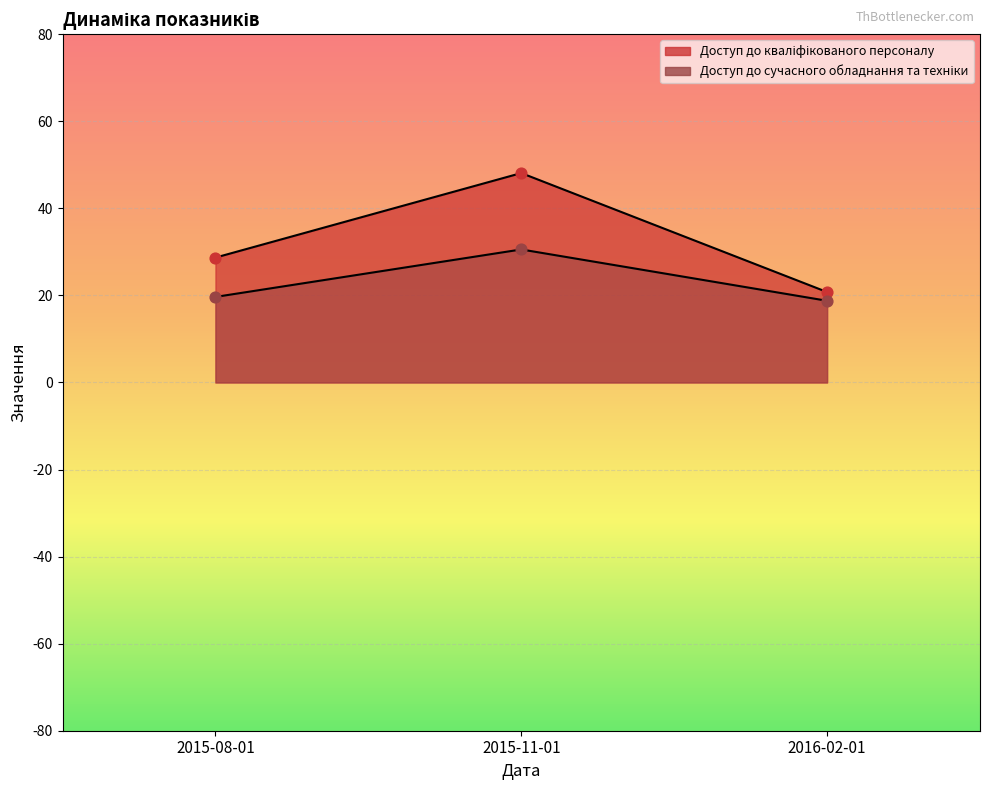

What is the total value across all series at 2015-11-01?

78.7